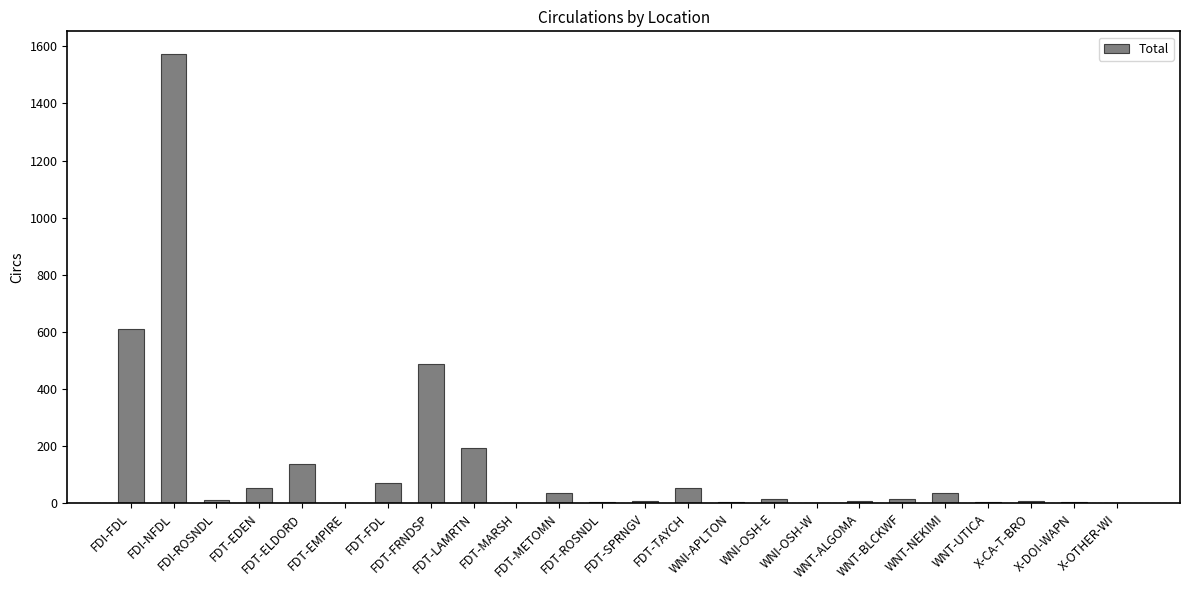

What is the maximum value shown in the chart?

1574